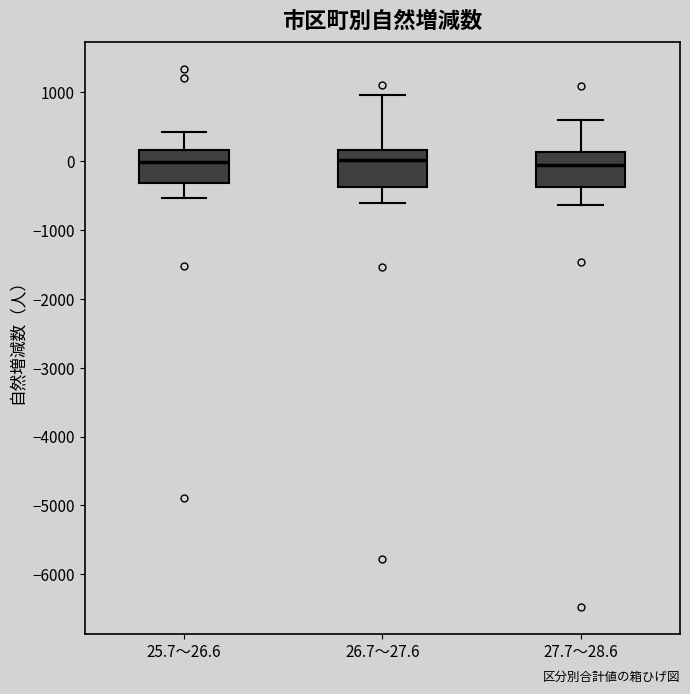

Reading left to right, read every box against the y-axis: the position of its median line, the range the box covers, and the ends of its whiskers. The values are not printed on the chart, so give them approximately, as read against the axis.

25.7～26.6: median 0, box -300 to 200, whiskers -500 to 400
26.7～27.6: median 0, box -400 to 200, whiskers -600 to 1000
27.7～28.6: median -100, box -400 to 100, whiskers -600 to 600